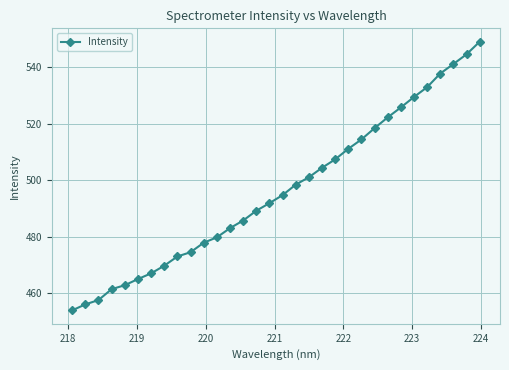

What is the difference between the maximum and minimum values?

95.3